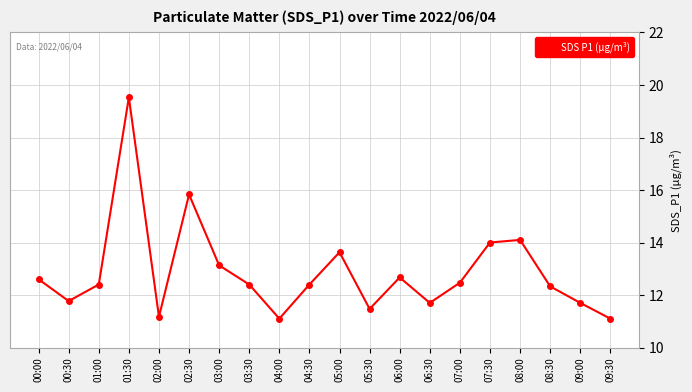

Reading right to left, what are all the values shown in this chart?

11.1	11.7	12.3	14.1	14.0	12.5	11.7	12.7	11.5	13.6	12.4	11.1	12.4	13.1	15.8	11.2	19.5	12.4	11.8	12.6